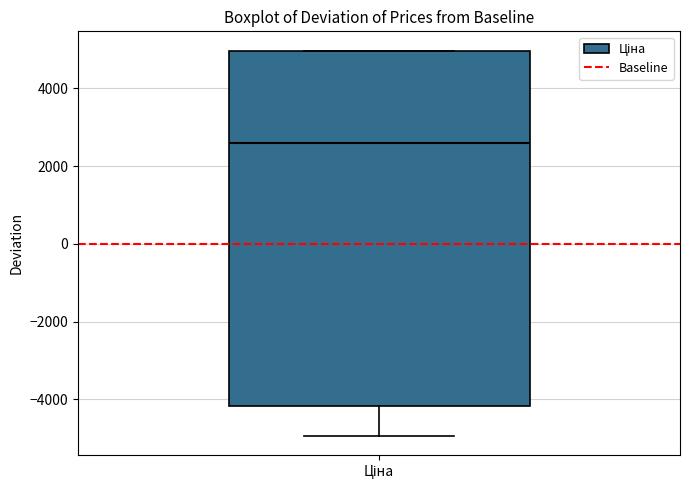

Where is the upper edge of the box for Ціна on the y-axis? The values are not printed on the chart, so give them approximately, as read against the axis.

5000